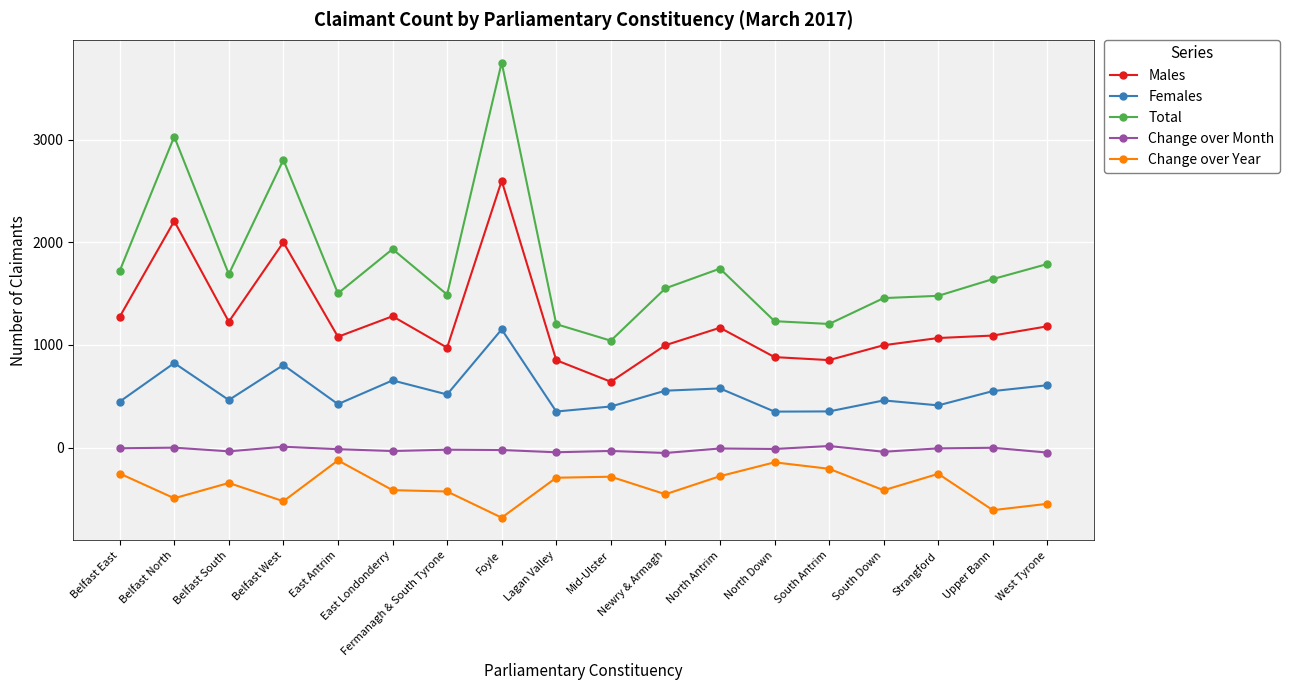

What position from the left is South Down?

15